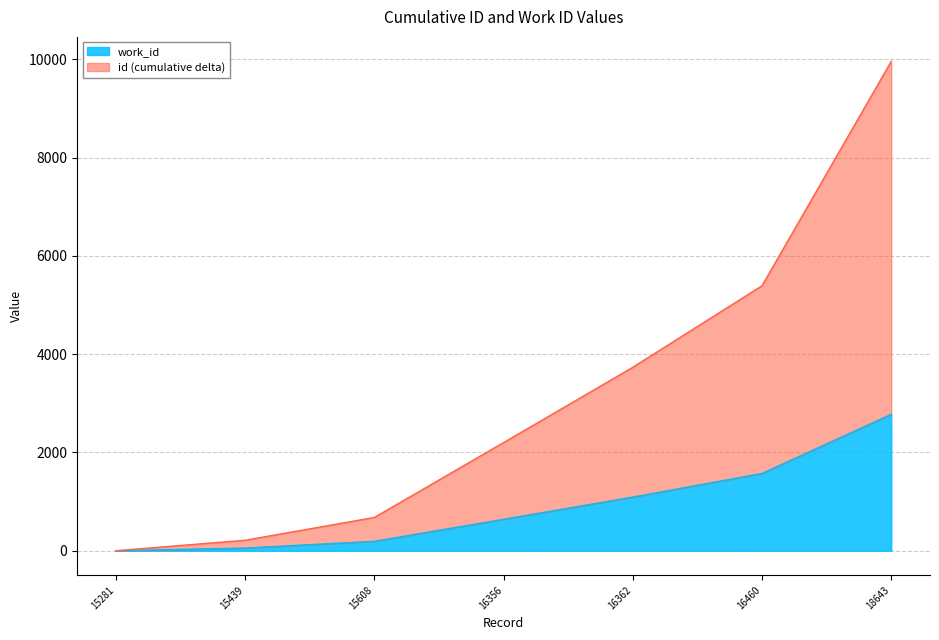

List the labels in order of id value, smallest first.

15281, 15439, 15608, 16356, 16362, 16460, 18643